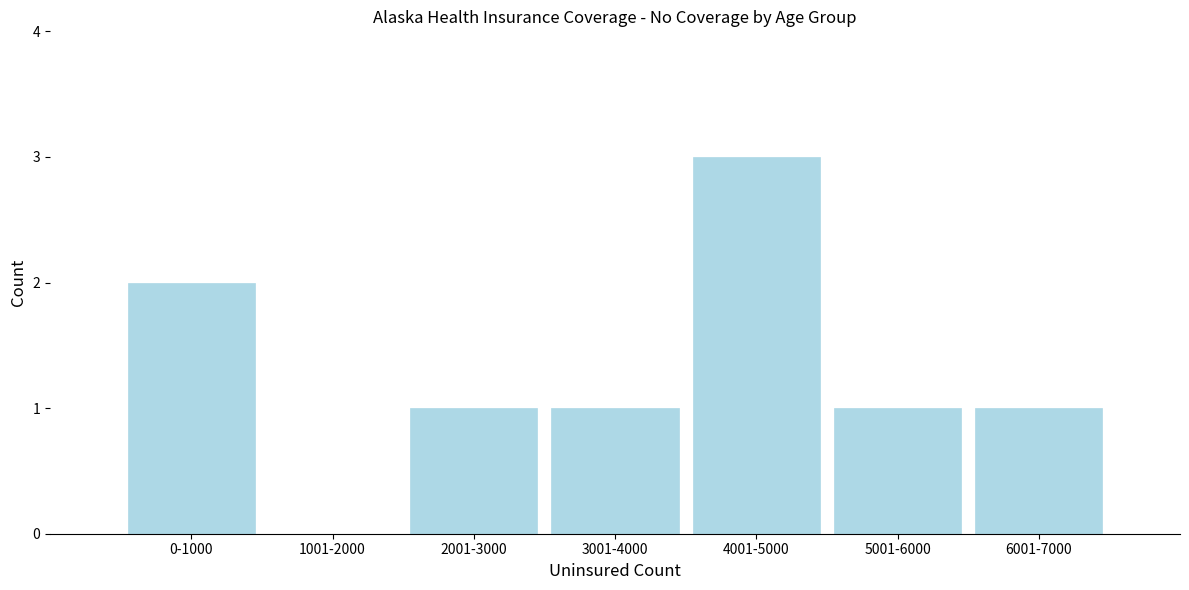

Reading left to right, what are all the values shown in this chart?

0-1000=2	1001-2000=0	2001-3000=1	3001-4000=1	4001-5000=3	5001-6000=1	6001-7000=1